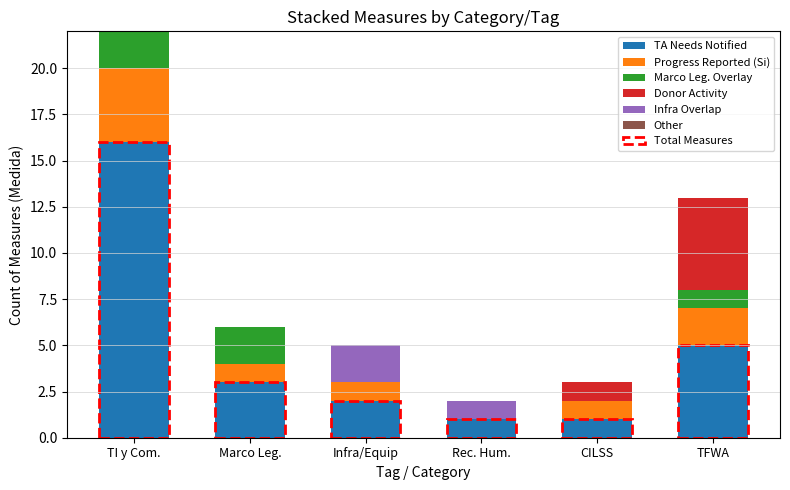

How many values in the TA Needs Notified series are below 3?

3